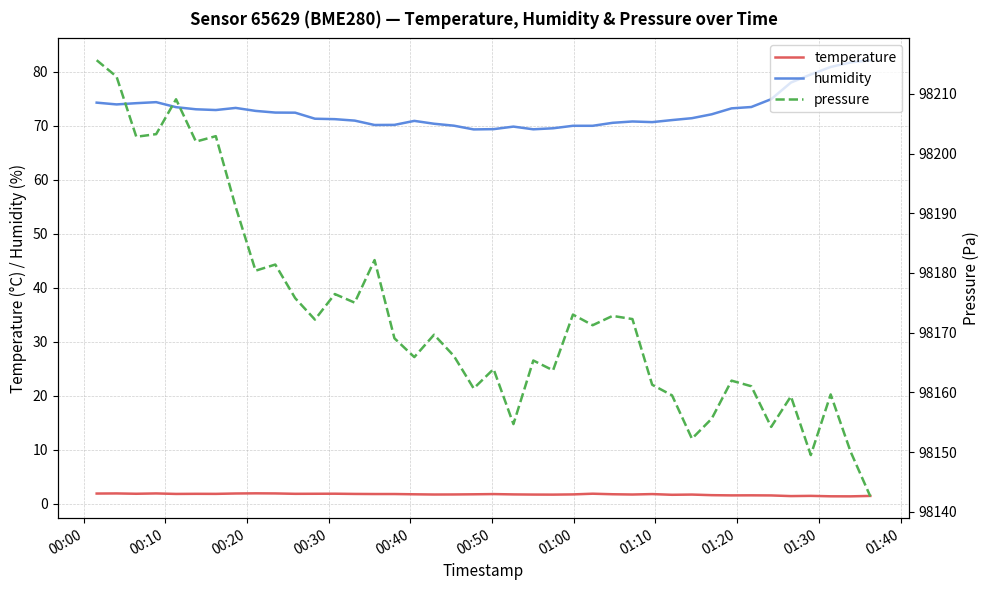

Count the number of categories in the chart.

40